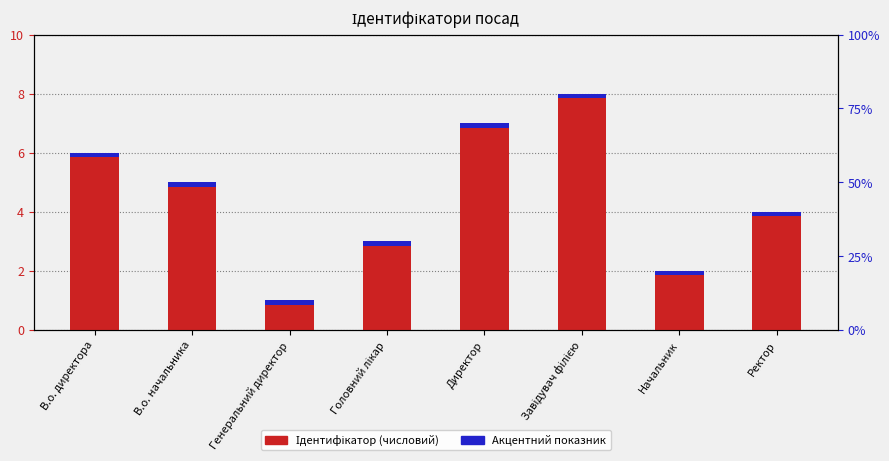

What is the difference between the maximum and minimum values?

7